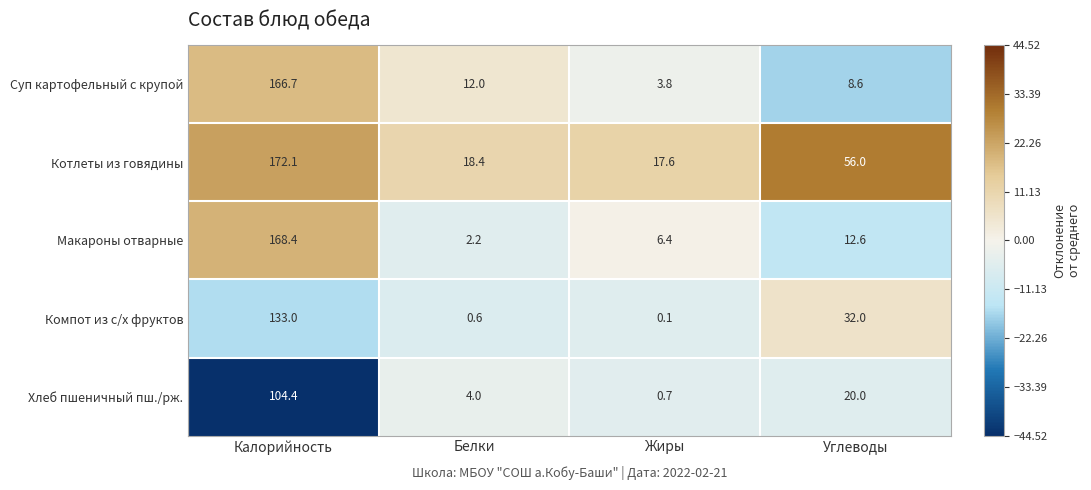

At which label is Суп картофельный с крупой closest to 85?

Белки